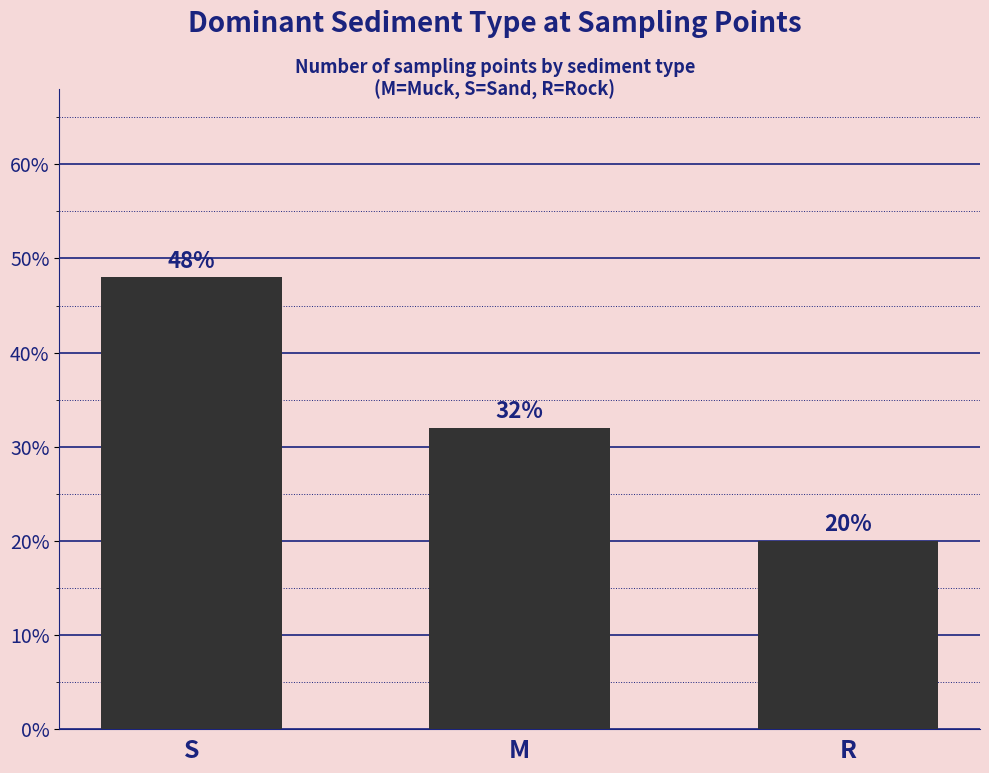

Rank the categories by value from lowest to highest.

R, M, S